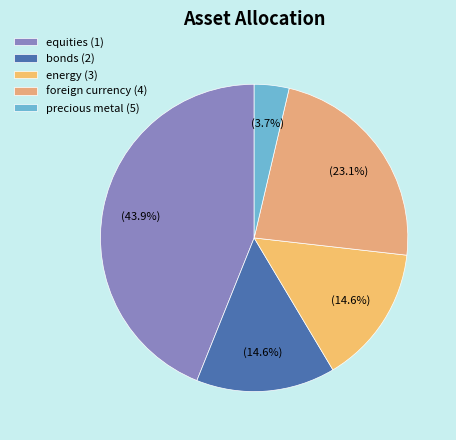

Rank the categories by value from lowest to highest.

precious metal (5), bonds (2), energy (3), foreign currency (4), equities (1)